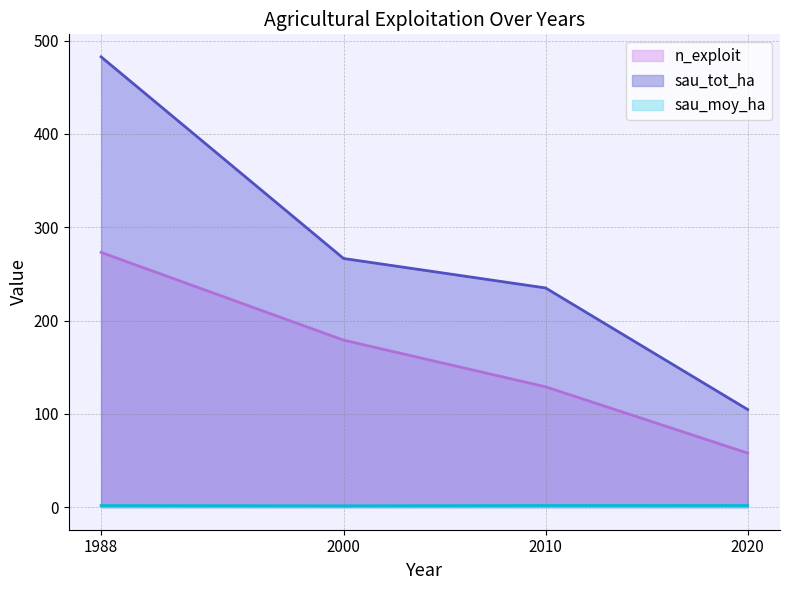

True or false: sau_tot_ha and sau_moy_ha cross at least once.

False